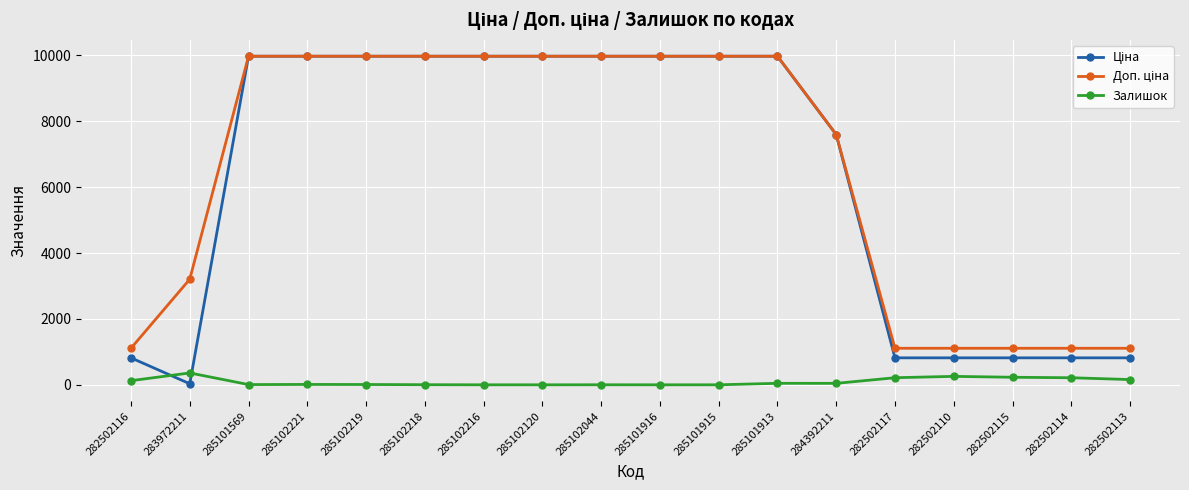

What is the maximum value for Залишок?

360.0